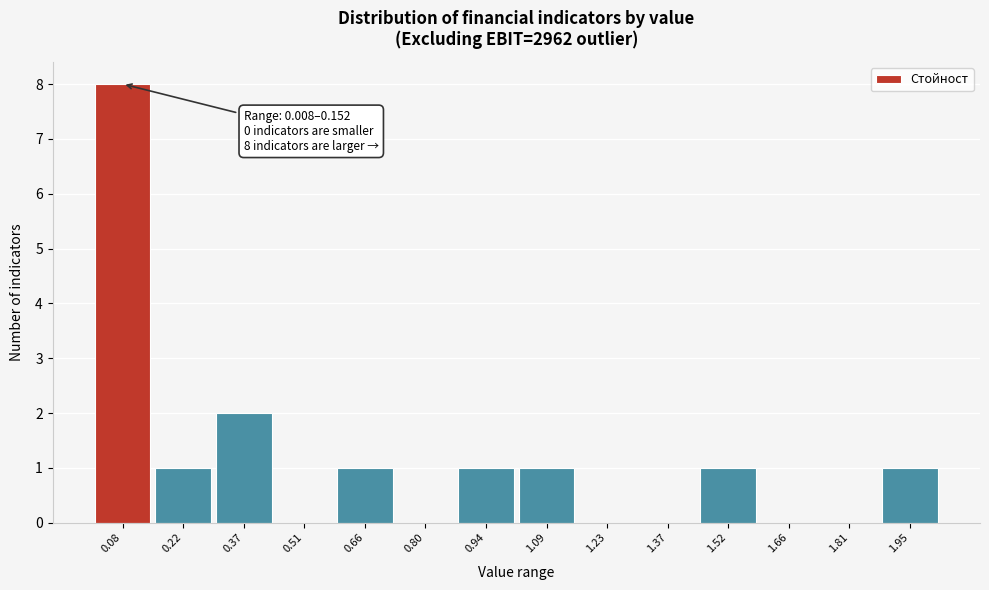

Which range on the x-axis has the tallest bar?

0.00 to 0.16